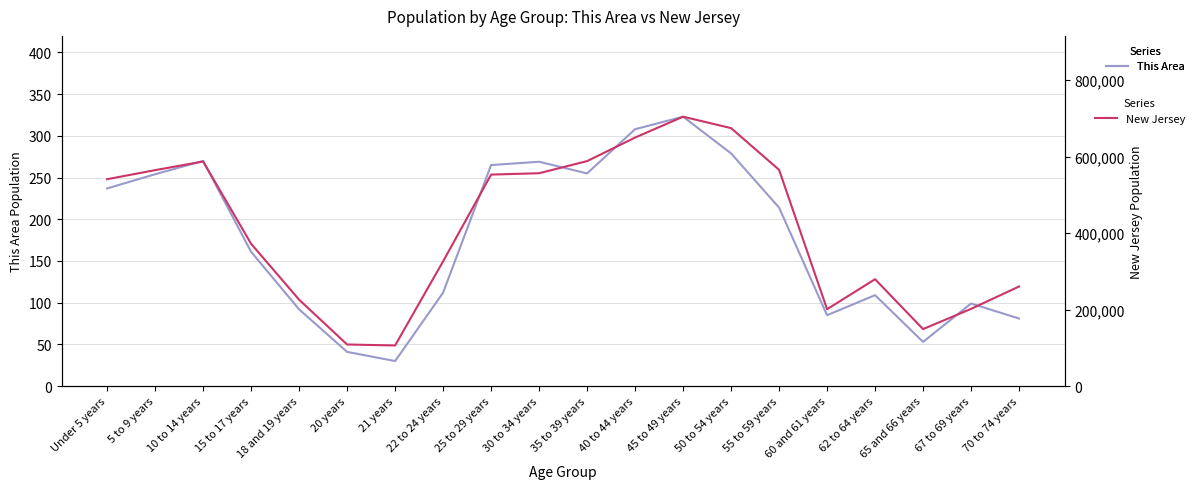

Between Under 5 years and 15 to 17 years, which series saw the biggest shift?

New Jersey